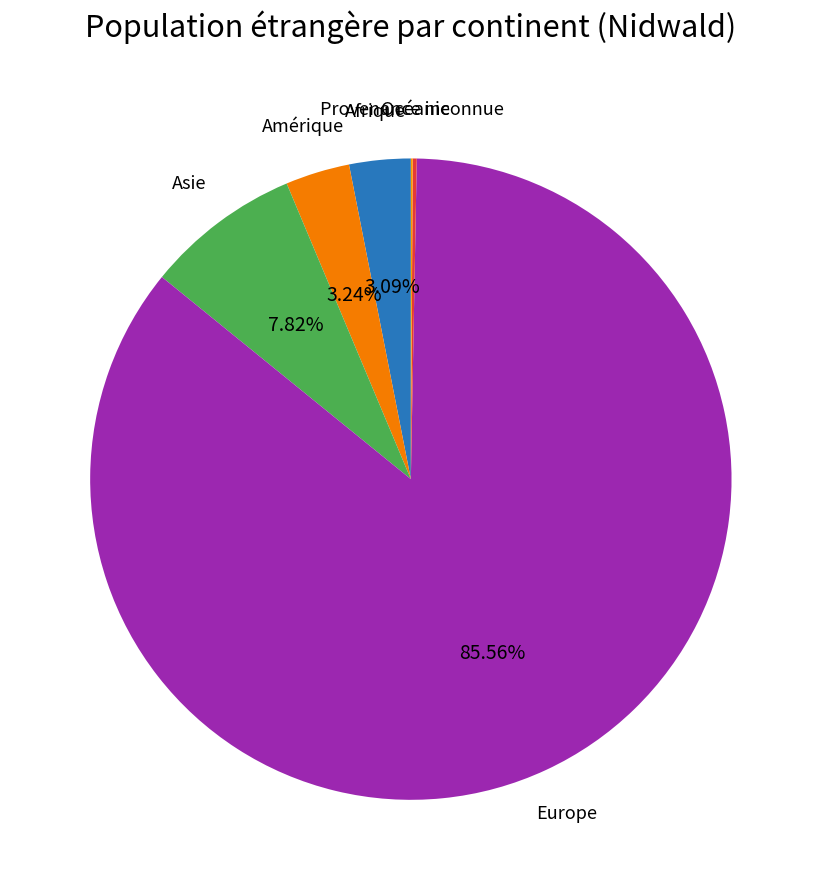

Which slice is the largest?

Europe